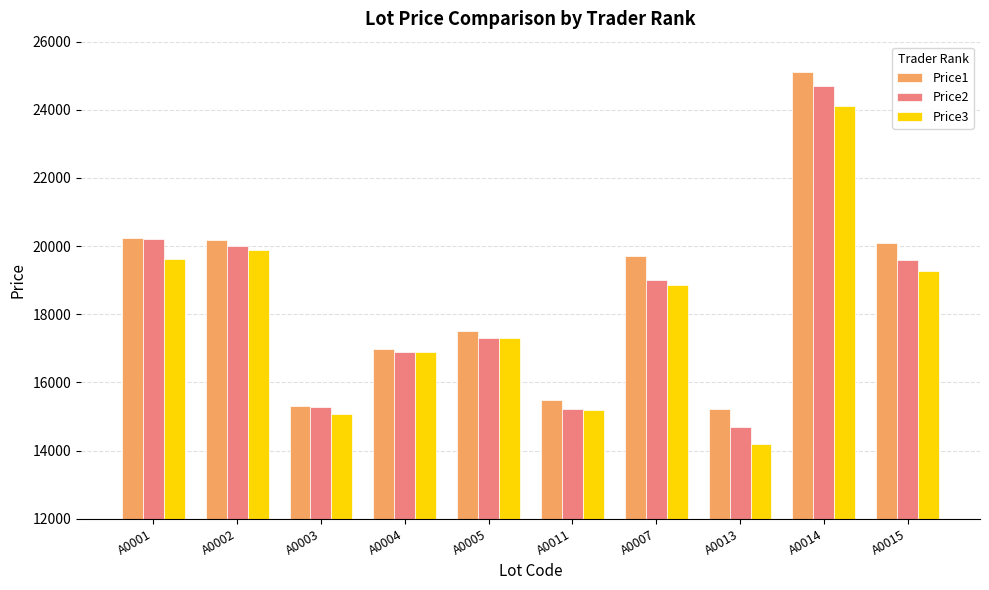

Which series has the largest range (max minus min)?

Price2